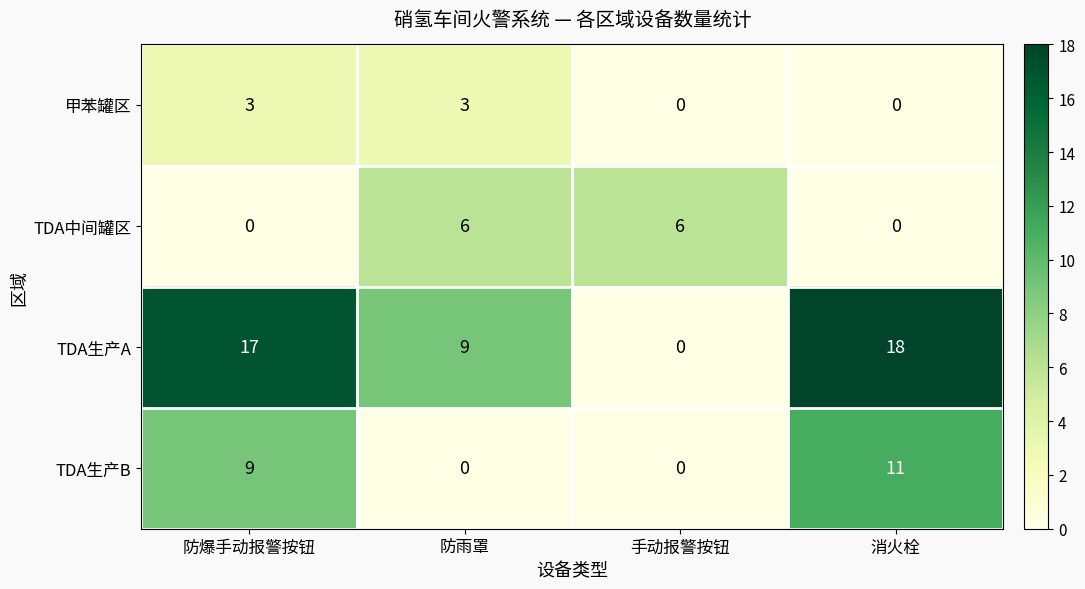

The value of TDA生产B at 消火栓 is 11. True or false?

True